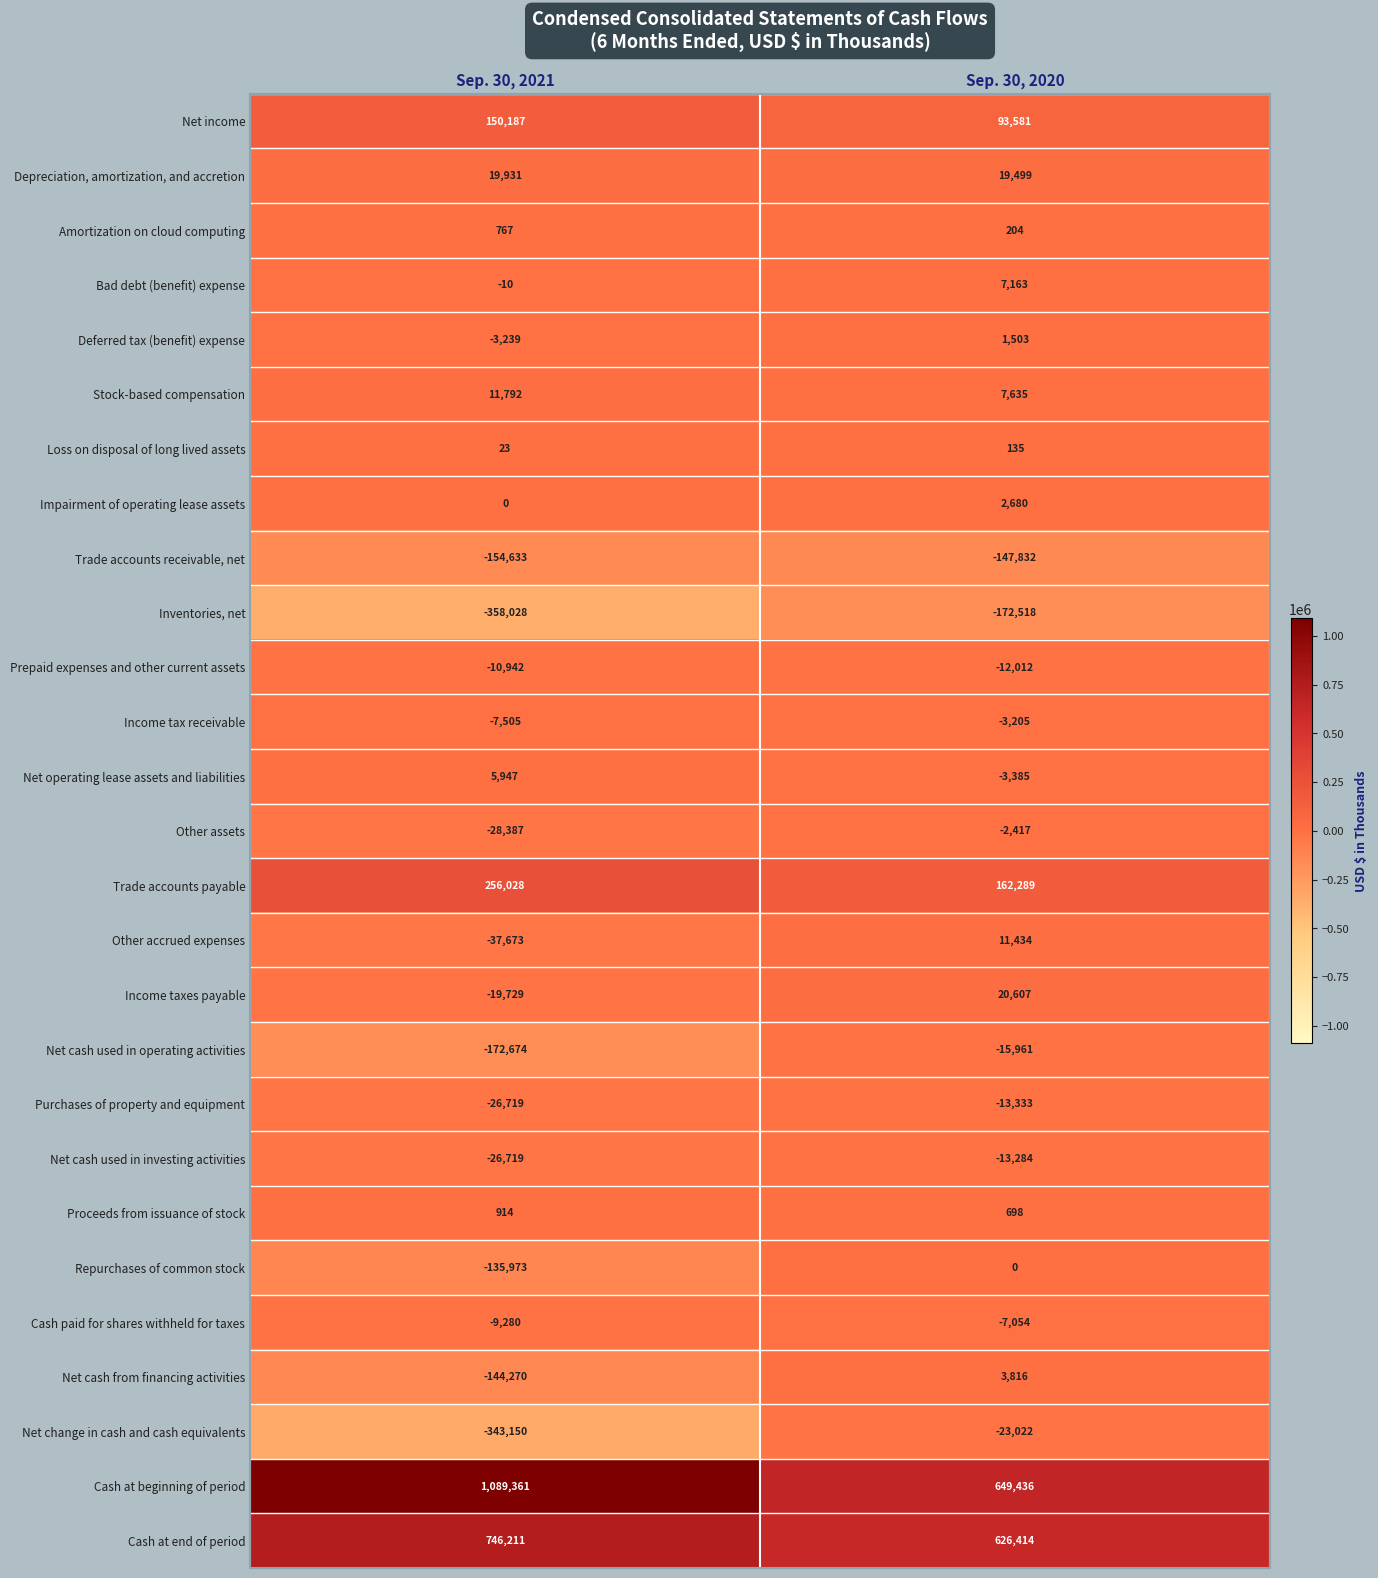

What is the approximate value of Net cash used in operating activities at Sep. 30, 2020, to the nearest 50?

-15950